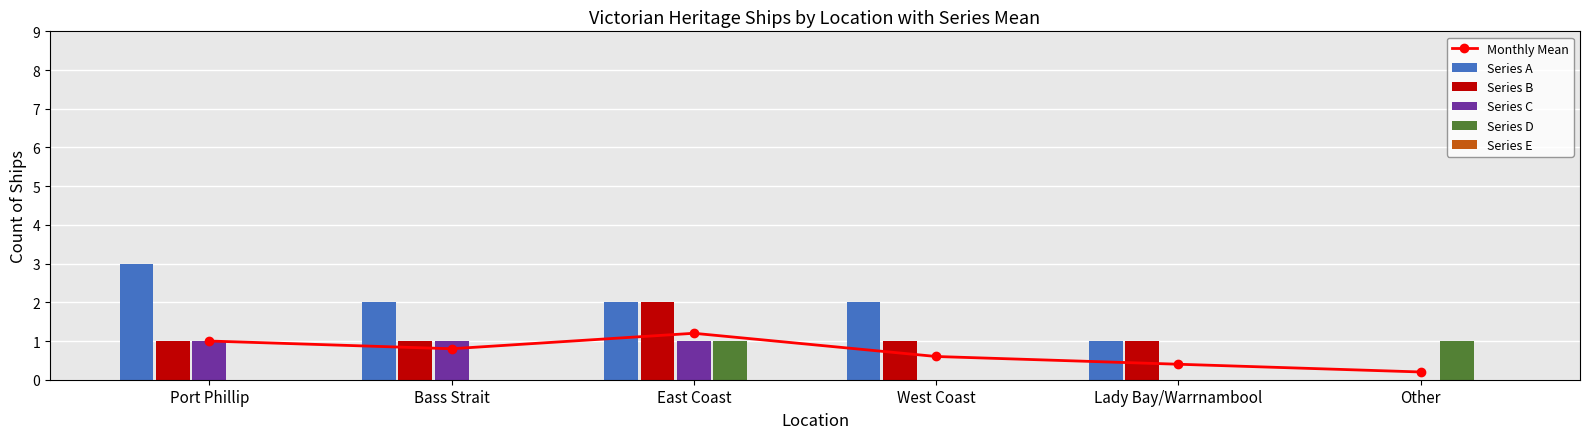

What is the total value across all series at Lady Bay/Warrnambool?

2.4